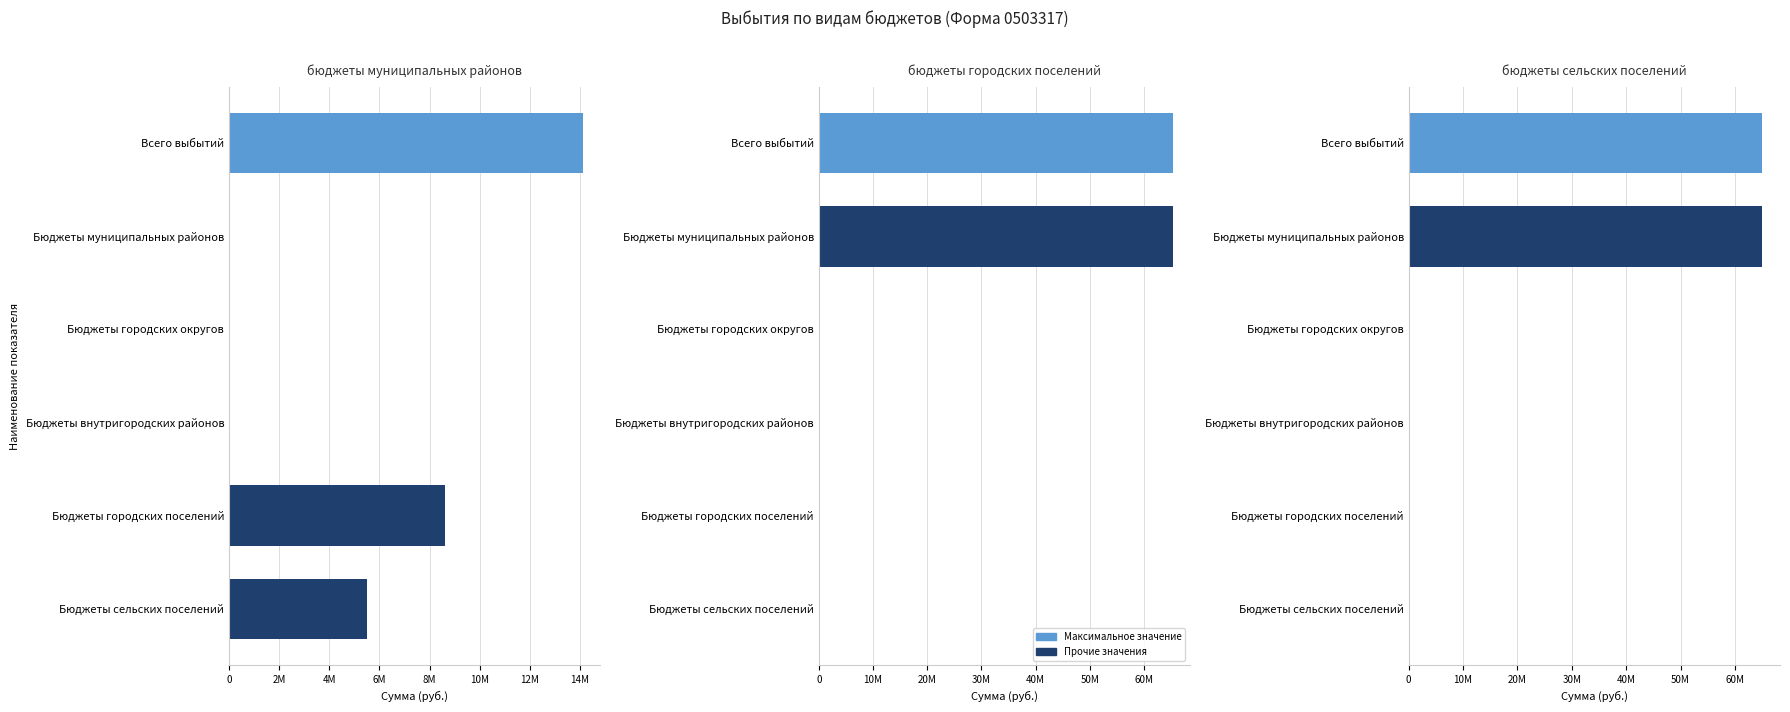

Reading left to right, extract all data points from this chart.

бюджеты муниципальных районов: 14104083.3	0.0	0.0	0.0	8620177.3	5483906.0
бюджеты городских поселений: 65240956.6	65240956.6	0.0	0.0	0.0	0.0
бюджеты сельских поселений: 65024296.7	65024296.7	0.0	0.0	0.0	0.0